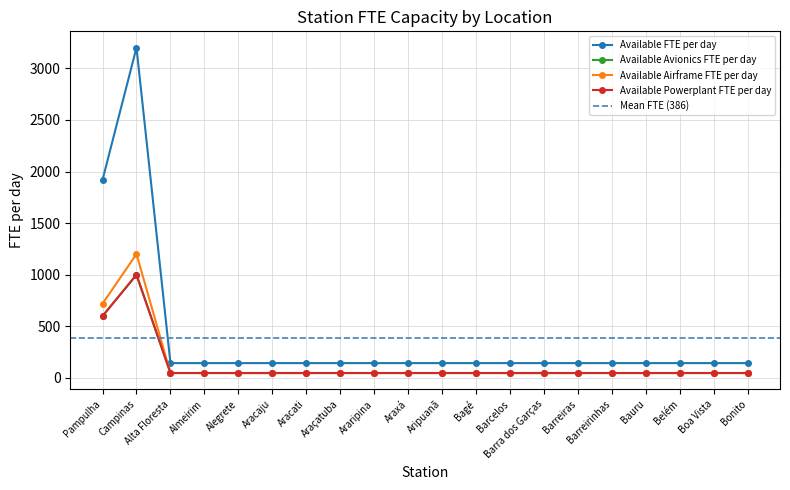

True or false: Available Airframe FTE per day and Available Powerplant FTE per day cross at least once.

False